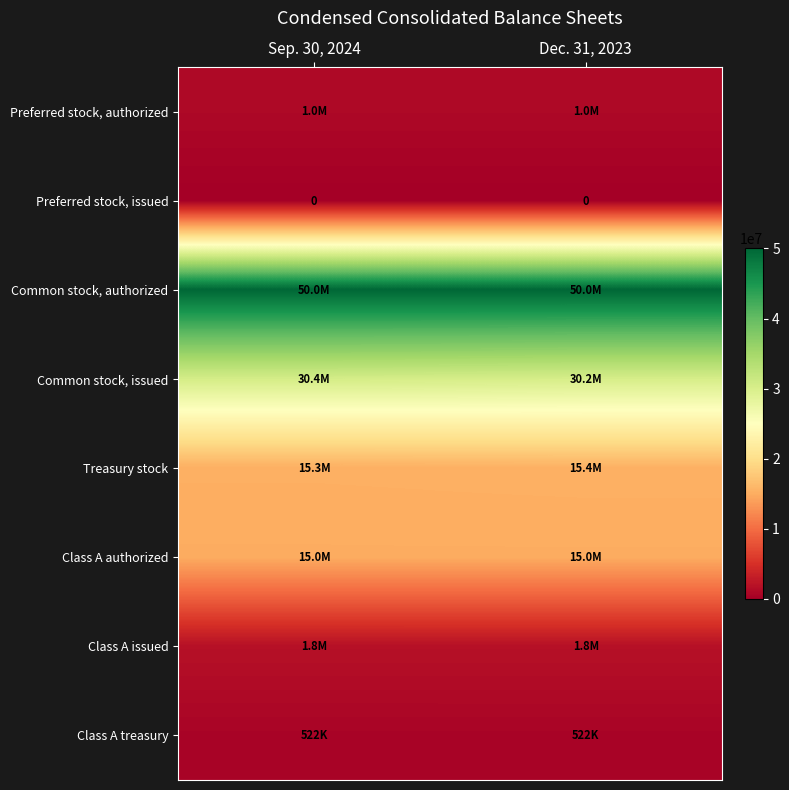

What is the minimum value for Class A treasury?

522000